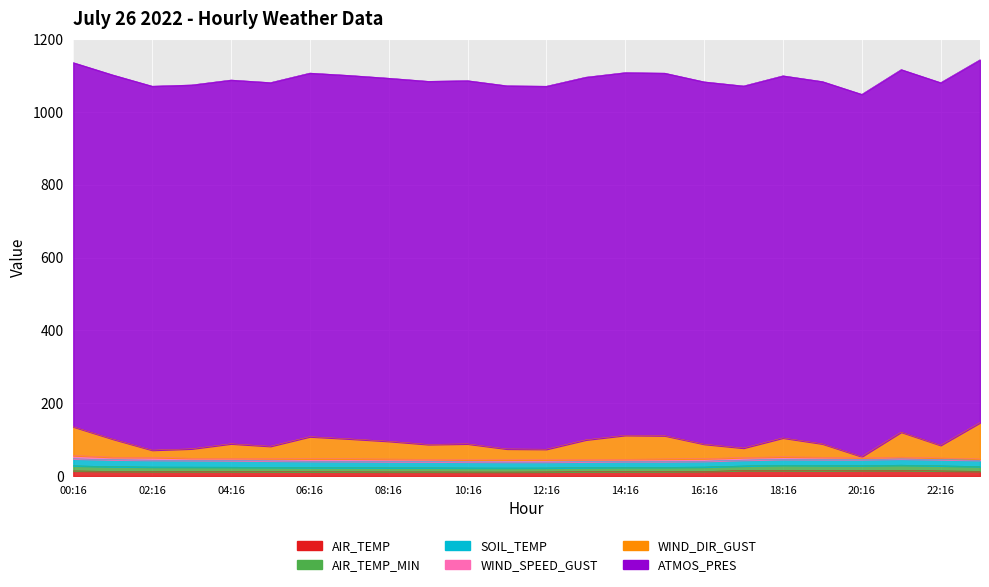

Which series has the largest range (max minus min)?

WIND_DIR_GUST